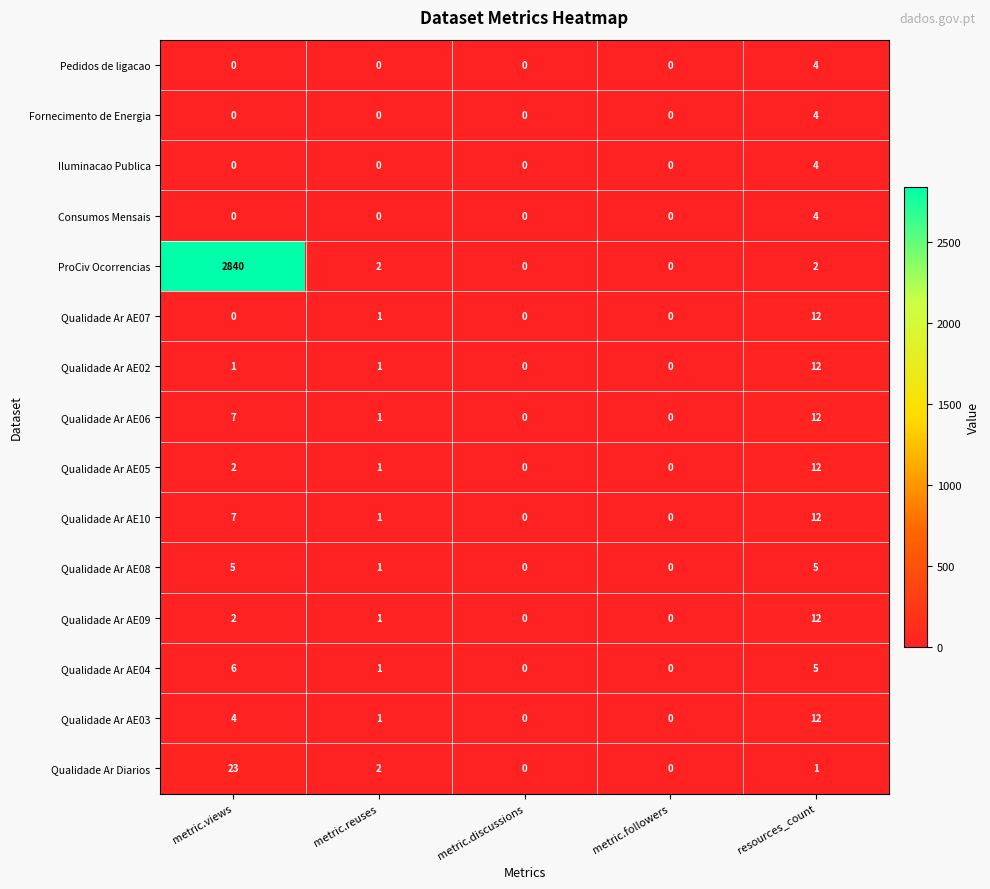

The Qualidade Ar AE03 series shows 4 at metric.views. True or false?

True